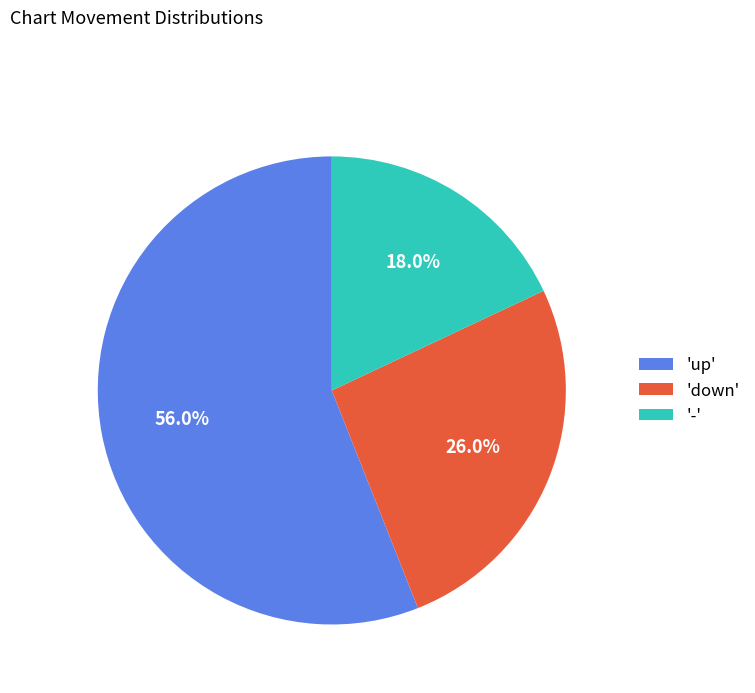

Is there a majority slice in this chart?

Yes